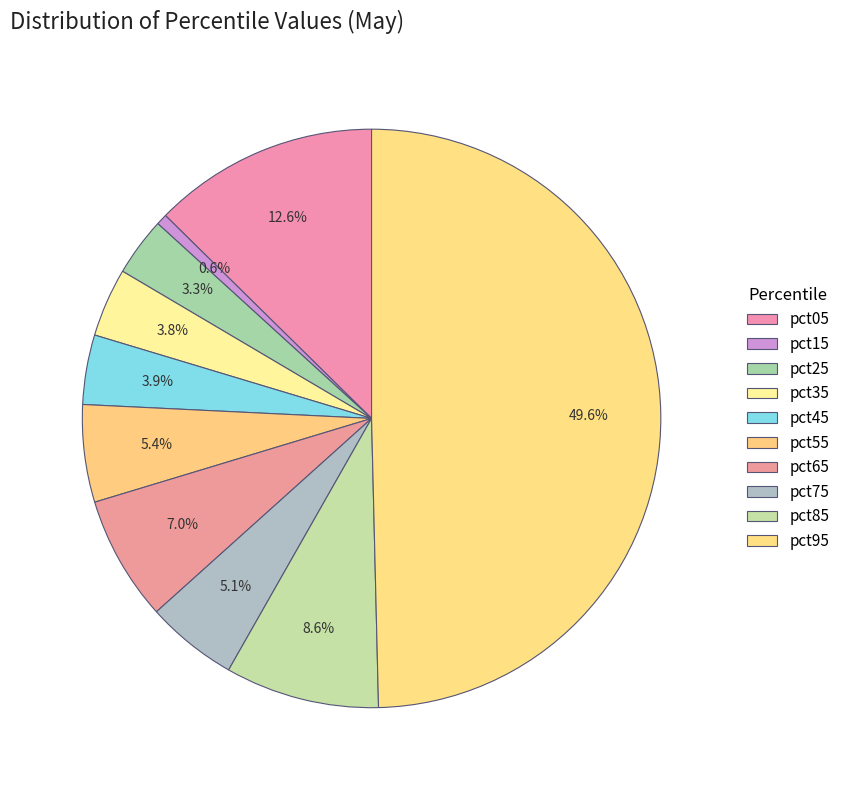

What is the largest slice in the pie chart?

pct95